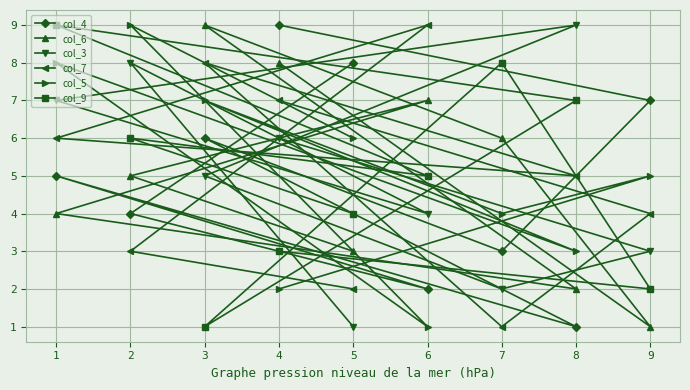

How many lines are shown in the chart?

6